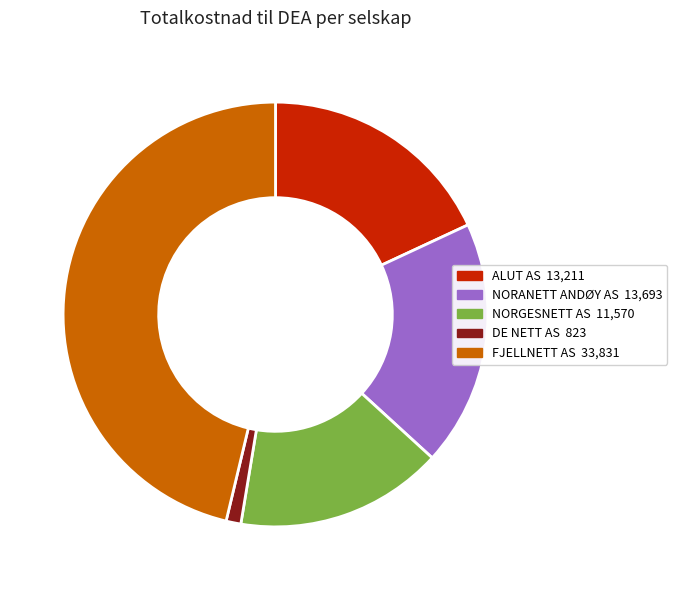

Count the number of slices in the pie.

5